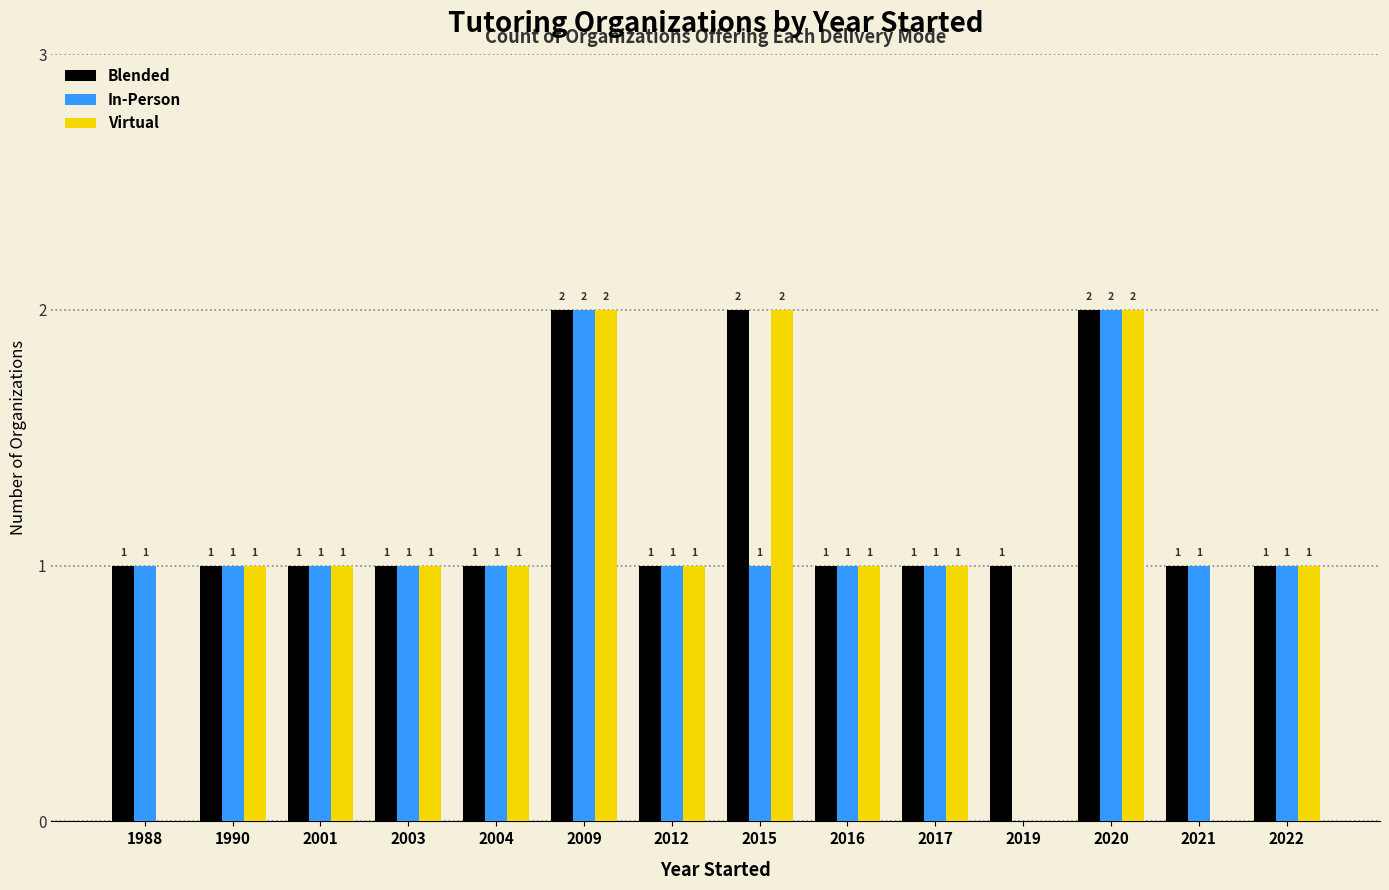

Is the value of In-Person at 2012 greater than the value of Blended at 2015?

No